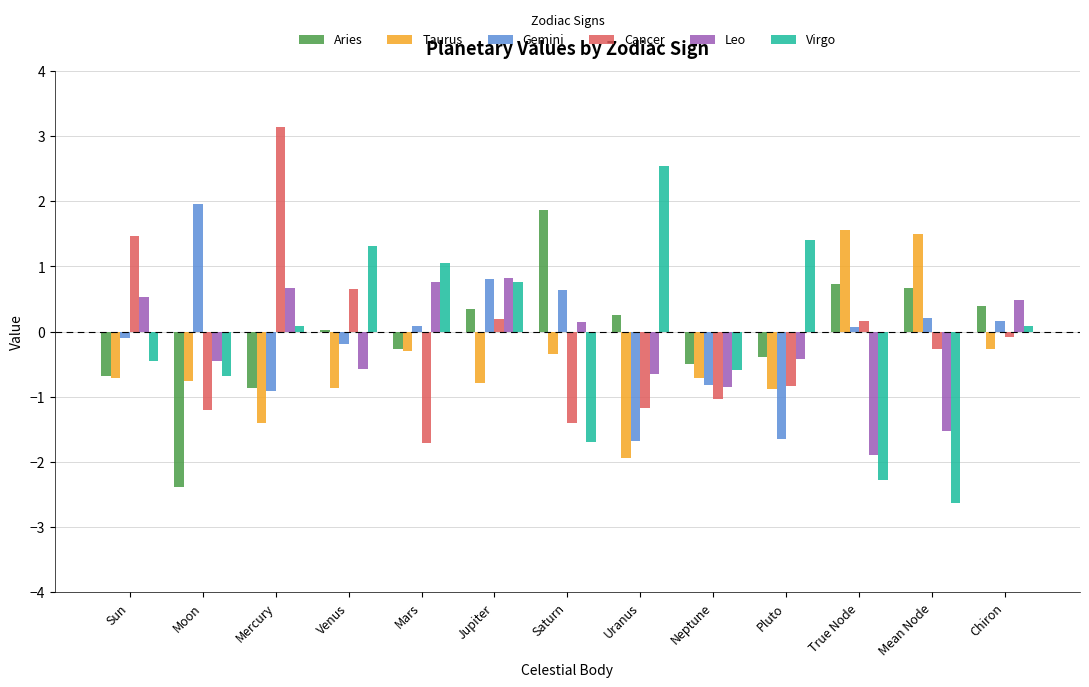

At which category is the sum across all series the highest?

Jupiter